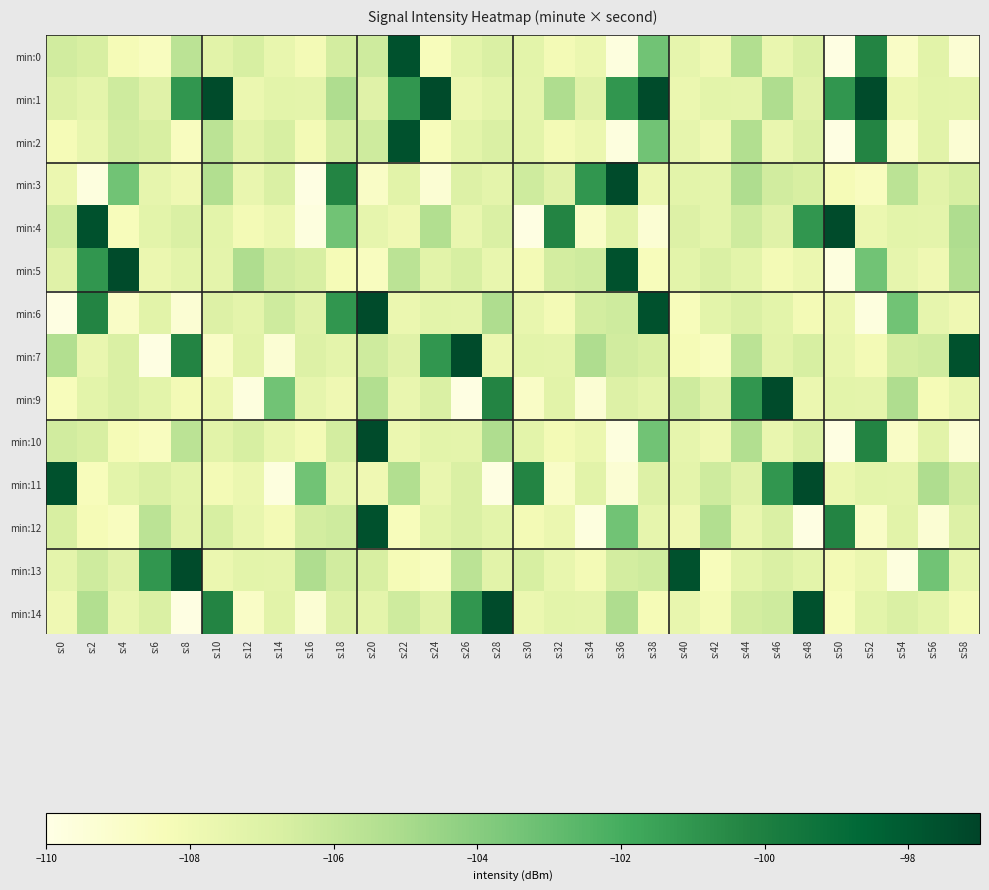

Reading left to right, extract all data points from this chart.

min:0: s:0=-106.5	s:2=-106.7	s:4=-108.3	s:6=-108.6	s:8=-105.7	s:10=-107.2	s:12=-106.7	s:14=-107.6	s:16=-108.2	s:18=-106.5	s:20=-106.4	s:22=-97.6	s:24=-108.4	s:26=-107.3	s:28=-106.8	s:30=-107.3	s:32=-108.1	s:34=-107.7	s:36=-109.7	s:38=-103.3	s:40=-107.5	s:42=-107.9	s:44=-105.3	s:46=-107.6	s:48=-106.8	s:50=-109.9	s:52=-100.3	s:54=-108.9	s:56=-107.2	s:58=-109.3
min:1: s:0=-107.0	s:2=-107.3	s:4=-106.4	s:6=-107.1	s:8=-101.0	s:10=-97.3	s:12=-107.7	s:14=-107.3	s:16=-107.3	s:18=-105.2	s:20=-107.1	s:22=-101.0	s:24=-97.3	s:26=-107.7	s:28=-107.3	s:30=-107.3	s:32=-105.2	s:34=-107.1	s:36=-101.0	s:38=-97.3	s:40=-107.7	s:42=-107.3	s:44=-107.3	s:46=-105.2	s:48=-107.1	s:50=-101.0	s:52=-97.3	s:54=-107.7	s:56=-107.3	s:58=-107.3
min:2: s:0=-108.3	s:2=-107.6	s:4=-106.5	s:6=-106.7	s:8=-108.6	s:10=-105.7	s:12=-107.2	s:14=-106.7	s:16=-108.2	s:18=-106.5	s:20=-106.4	s:22=-97.6	s:24=-108.4	s:26=-107.3	s:28=-106.8	s:30=-107.3	s:32=-108.1	s:34=-107.7	s:36=-109.7	s:38=-103.3	s:40=-107.5	s:42=-107.9	s:44=-105.3	s:46=-107.6	s:48=-106.8	s:50=-109.9	s:52=-100.3	s:54=-108.9	s:56=-107.2	s:58=-109.3
min:3: s:0=-107.7	s:2=-109.7	s:4=-103.3	s:6=-107.5	s:8=-107.9	s:10=-105.3	s:12=-107.6	s:14=-106.8	s:16=-109.9	s:18=-100.3	s:20=-108.9	s:22=-107.2	s:24=-109.3	s:26=-107.0	s:28=-107.3	s:30=-106.4	s:32=-107.1	s:34=-101.0	s:36=-97.3	s:38=-107.7	s:40=-107.3	s:42=-107.3	s:44=-105.2	s:46=-106.5	s:48=-106.7	s:50=-108.3	s:52=-108.6	s:54=-105.7	s:56=-107.2	s:58=-106.7
min:4: s:0=-106.4	s:2=-97.6	s:4=-108.4	s:6=-107.3	s:8=-106.8	s:10=-107.3	s:12=-108.1	s:14=-107.7	s:16=-109.7	s:18=-103.3	s:20=-107.5	s:22=-107.9	s:24=-105.3	s:26=-107.6	s:28=-106.8	s:30=-109.9	s:32=-100.3	s:34=-108.9	s:36=-107.2	s:38=-109.3	s:40=-107.0	s:42=-107.3	s:44=-106.4	s:46=-107.1	s:48=-101.0	s:50=-97.3	s:52=-107.7	s:54=-107.3	s:56=-107.3	s:58=-105.2
min:5: s:0=-107.1	s:2=-101.0	s:4=-97.3	s:6=-107.7	s:8=-107.3	s:10=-107.3	s:12=-105.2	s:14=-106.5	s:16=-106.7	s:18=-108.3	s:20=-108.6	s:22=-105.7	s:24=-107.2	s:26=-106.7	s:28=-107.6	s:30=-108.2	s:32=-106.5	s:34=-106.4	s:36=-97.6	s:38=-108.4	s:40=-107.3	s:42=-106.8	s:44=-107.3	s:46=-108.1	s:48=-107.7	s:50=-109.7	s:52=-103.3	s:54=-107.5	s:56=-107.9	s:58=-105.3
min:6: s:0=-109.9	s:2=-100.3	s:4=-108.9	s:6=-107.2	s:8=-109.3	s:10=-107.0	s:12=-107.3	s:14=-106.4	s:16=-107.1	s:18=-101.0	s:20=-97.3	s:22=-107.7	s:24=-107.3	s:26=-107.3	s:28=-105.2	s:30=-107.6	s:32=-108.2	s:34=-106.5	s:36=-106.4	s:38=-97.6	s:40=-108.4	s:42=-107.3	s:44=-106.8	s:46=-107.3	s:48=-108.1	s:50=-107.7	s:52=-109.7	s:54=-103.3	s:56=-107.5	s:58=-107.9
min:7: s:0=-105.3	s:2=-107.6	s:4=-106.8	s:6=-109.9	s:8=-100.3	s:10=-108.9	s:12=-107.2	s:14=-109.3	s:16=-107.0	s:18=-107.3	s:20=-106.4	s:22=-107.1	s:24=-101.0	s:26=-97.3	s:28=-107.7	s:30=-107.3	s:32=-107.3	s:34=-105.2	s:36=-106.5	s:38=-106.7	s:40=-108.3	s:42=-108.6	s:44=-105.7	s:46=-107.2	s:48=-106.7	s:50=-107.6	s:52=-108.2	s:54=-106.5	s:56=-106.4	s:58=-97.6
min:9: s:0=-108.4	s:2=-107.3	s:4=-106.8	s:6=-107.3	s:8=-108.1	s:10=-107.7	s:12=-109.7	s:14=-103.3	s:16=-107.5	s:18=-107.9	s:20=-105.3	s:22=-107.6	s:24=-106.8	s:26=-109.9	s:28=-100.3	s:30=-108.9	s:32=-107.2	s:34=-109.3	s:36=-107.0	s:38=-107.3	s:40=-106.4	s:42=-107.1	s:44=-101.0	s:46=-97.3	s:48=-107.7	s:50=-107.3	s:52=-107.3	s:54=-105.2	s:56=-108.3	s:58=-107.6
min:10: s:0=-106.5	s:2=-106.7	s:4=-108.3	s:6=-108.6	s:8=-105.7	s:10=-107.2	s:12=-106.7	s:14=-107.6	s:16=-108.2	s:18=-106.5	s:20=-97.3	s:22=-107.7	s:24=-107.3	s:26=-107.3	s:28=-105.2	s:30=-107.3	s:32=-108.1	s:34=-107.7	s:36=-109.7	s:38=-103.3	s:40=-107.5	s:42=-107.9	s:44=-105.3	s:46=-107.6	s:48=-106.8	s:50=-109.9	s:52=-100.3	s:54=-108.9	s:56=-107.2	s:58=-109.3
min:11: s:0=-97.6	s:2=-108.4	s:4=-107.3	s:6=-106.8	s:8=-107.3	s:10=-108.1	s:12=-107.7	s:14=-109.7	s:16=-103.3	s:18=-107.5	s:20=-107.9	s:22=-105.3	s:24=-107.6	s:26=-106.8	s:28=-109.9	s:30=-100.3	s:32=-108.9	s:34=-107.2	s:36=-109.3	s:38=-107.0	s:40=-107.3	s:42=-106.4	s:44=-107.1	s:46=-101.0	s:48=-97.3	s:50=-107.7	s:52=-107.3	s:54=-107.3	s:56=-105.2	s:58=-106.5
min:12: s:0=-106.7	s:2=-108.3	s:4=-108.6	s:6=-105.7	s:8=-107.2	s:10=-106.7	s:12=-107.6	s:14=-108.2	s:16=-106.5	s:18=-106.4	s:20=-97.6	s:22=-108.4	s:24=-107.3	s:26=-106.8	s:28=-107.3	s:30=-108.1	s:32=-107.7	s:34=-109.7	s:36=-103.3	s:38=-107.5	s:40=-107.9	s:42=-105.3	s:44=-107.6	s:46=-106.8	s:48=-109.9	s:50=-100.3	s:52=-108.9	s:54=-107.2	s:56=-109.3	s:58=-107.0
min:13: s:0=-107.3	s:2=-106.4	s:4=-107.1	s:6=-101.0	s:8=-97.3	s:10=-107.7	s:12=-107.3	s:14=-107.3	s:16=-105.2	s:18=-106.5	s:20=-106.7	s:22=-108.3	s:24=-108.6	s:26=-105.7	s:28=-107.2	s:30=-106.7	s:32=-107.6	s:34=-108.2	s:36=-106.5	s:38=-106.4	s:40=-97.6	s:42=-108.4	s:44=-107.3	s:46=-106.8	s:48=-107.3	s:50=-108.1	s:52=-107.7	s:54=-109.7	s:56=-103.3	s:58=-107.5
min:14: s:0=-107.9	s:2=-105.3	s:4=-107.6	s:6=-106.8	s:8=-109.9	s:10=-100.3	s:12=-108.9	s:14=-107.2	s:16=-109.3	s:18=-107.0	s:20=-107.3	s:22=-106.4	s:24=-107.1	s:26=-101.0	s:28=-97.3	s:30=-107.7	s:32=-107.3	s:34=-107.3	s:36=-105.2	s:38=-108.3	s:40=-107.6	s:42=-108.2	s:44=-106.5	s:46=-106.4	s:48=-97.6	s:50=-108.4	s:52=-107.3	s:54=-106.8	s:56=-107.3	s:58=-108.1